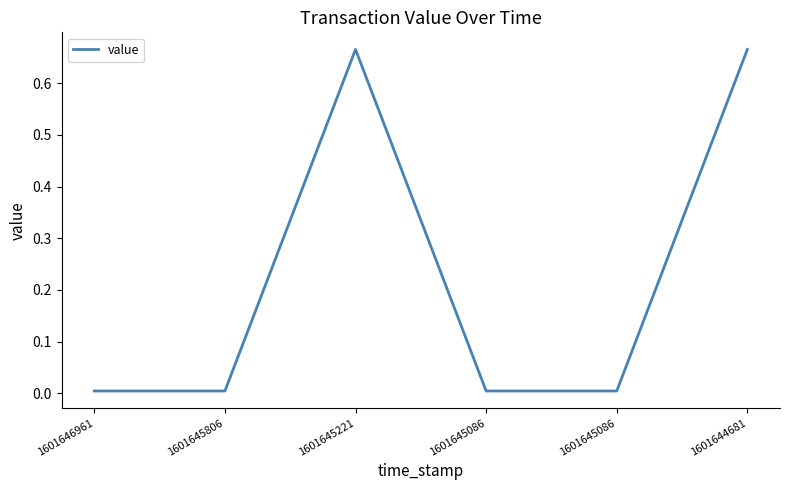

List the labels in order of value, smallest first.

1601646961, 1601645806, 1601645086, 1601645086, 1601645221, 1601644681